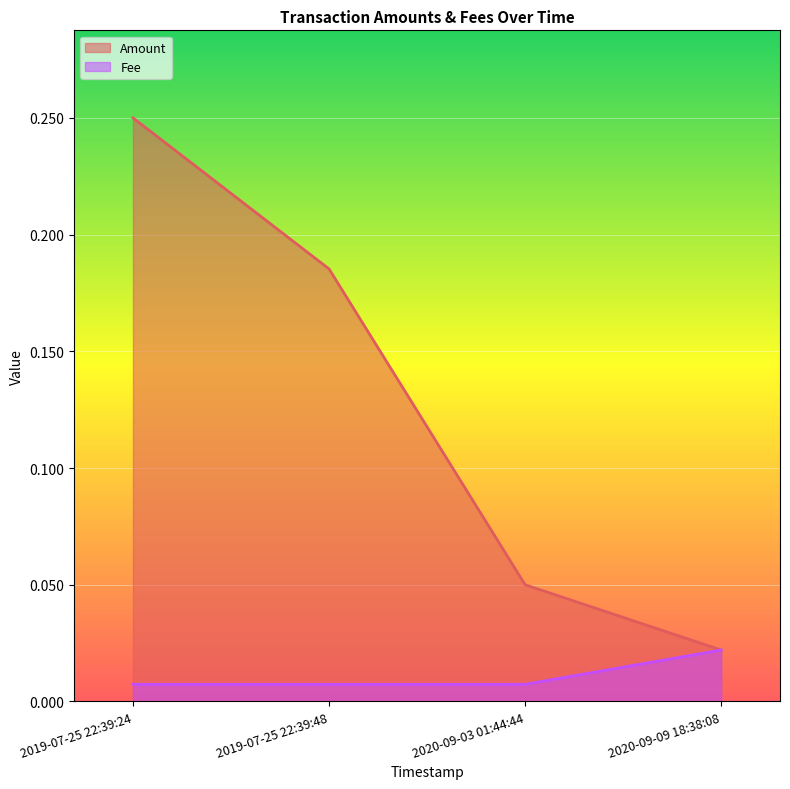

True or false: Fee and Amount cross at least once.

False